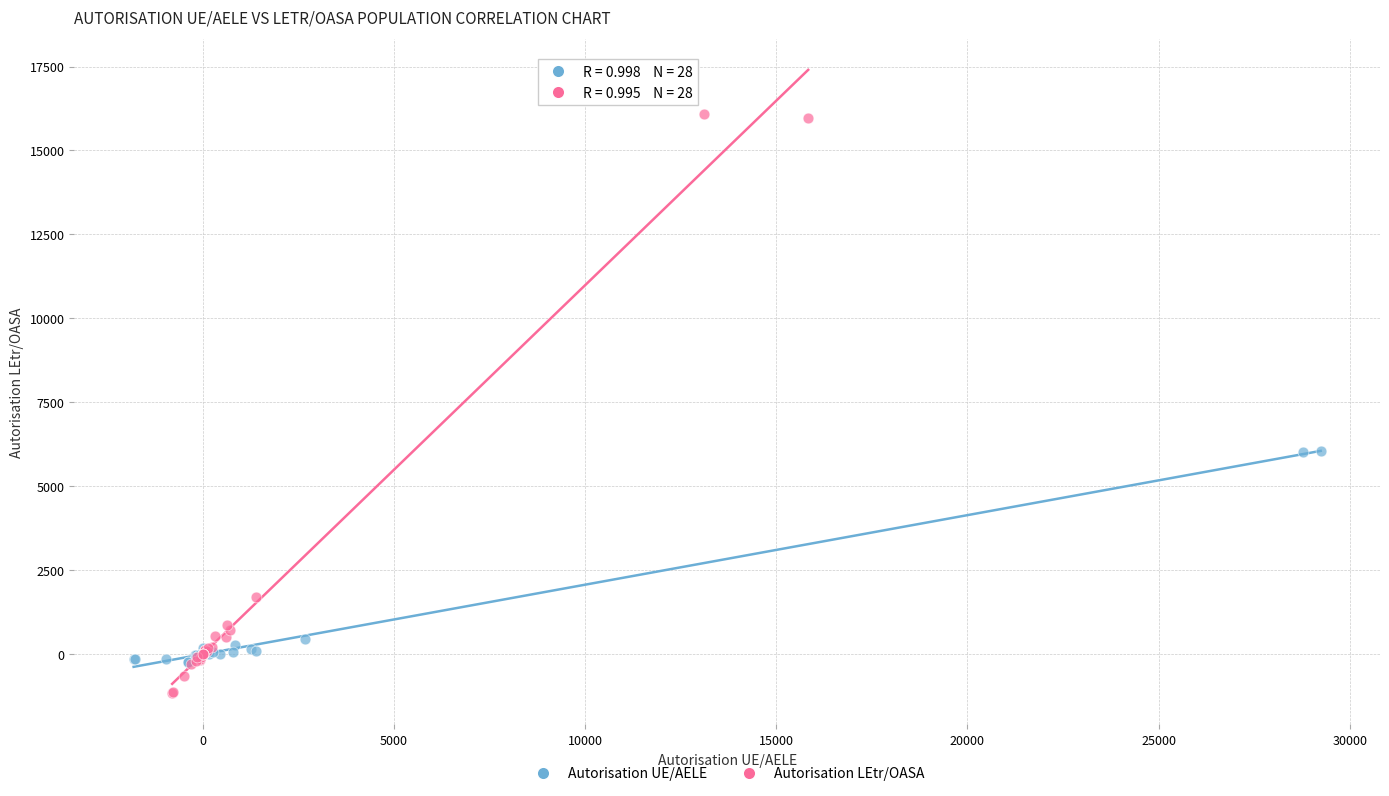

Which series contains the lowest Y value?

Autorisation LEtr/OASA